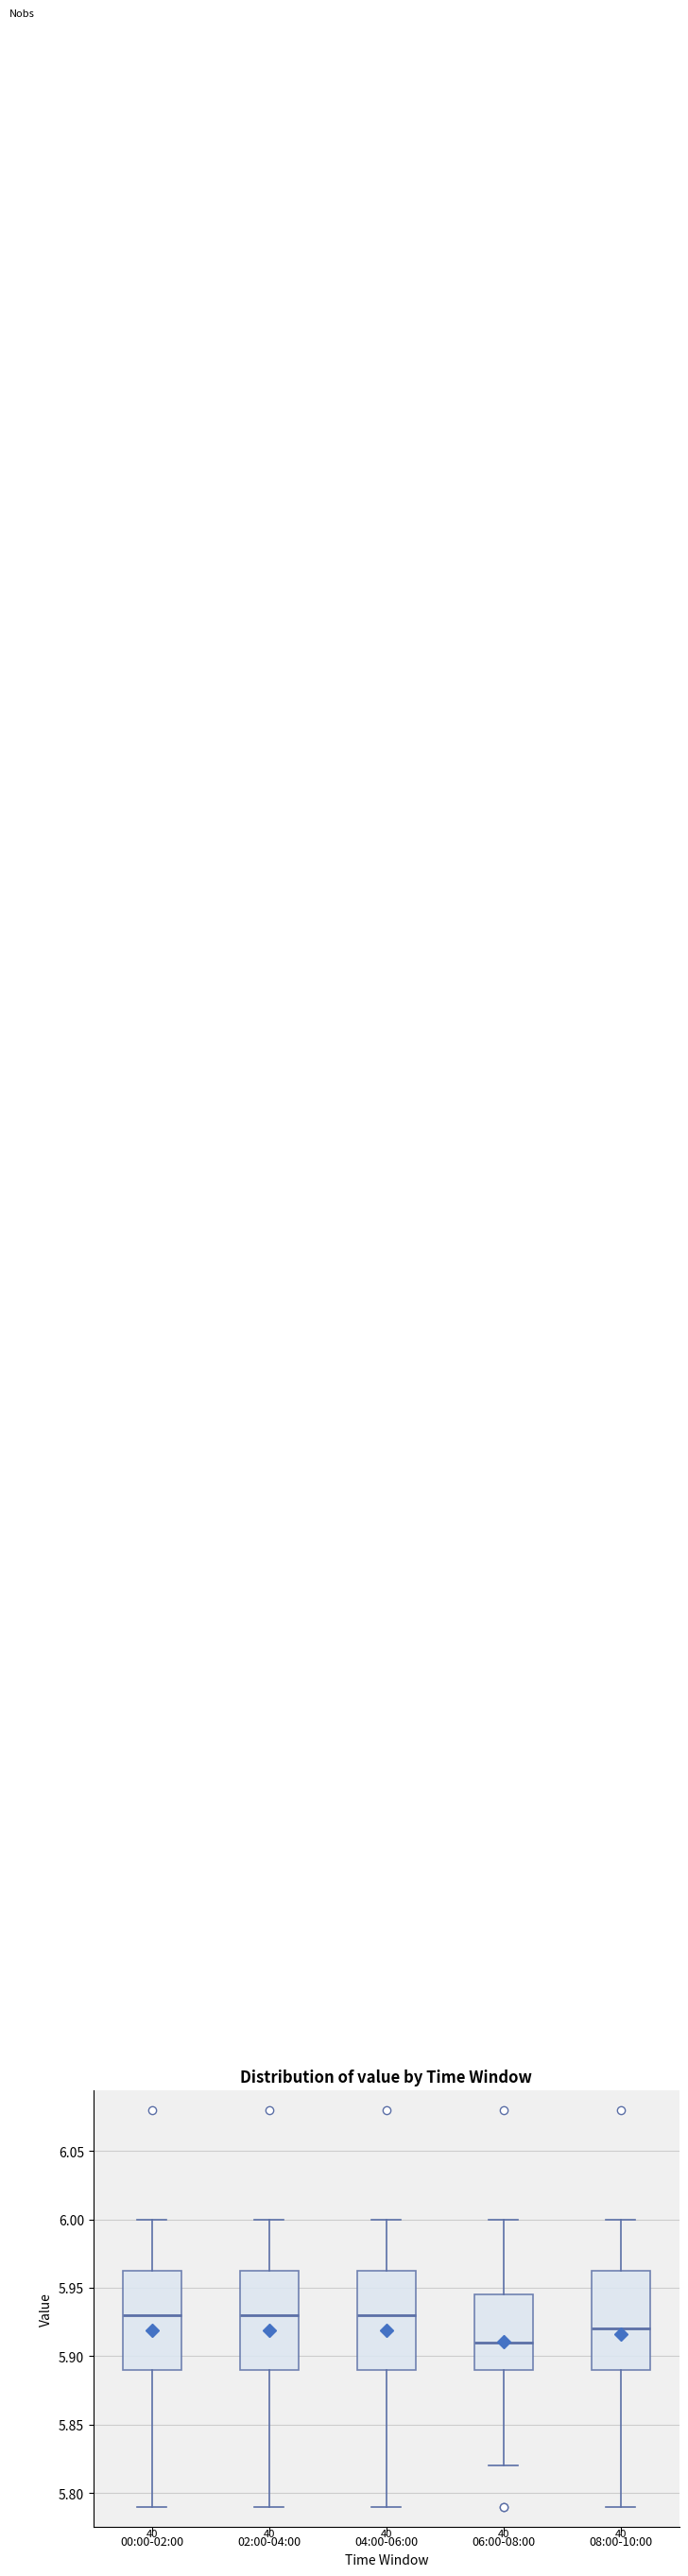

Where does the lower whisker of the box for 06:00-08:00 end on the y-axis? The values are not printed on the chart, so give them approximately, as read against the axis.

5.820